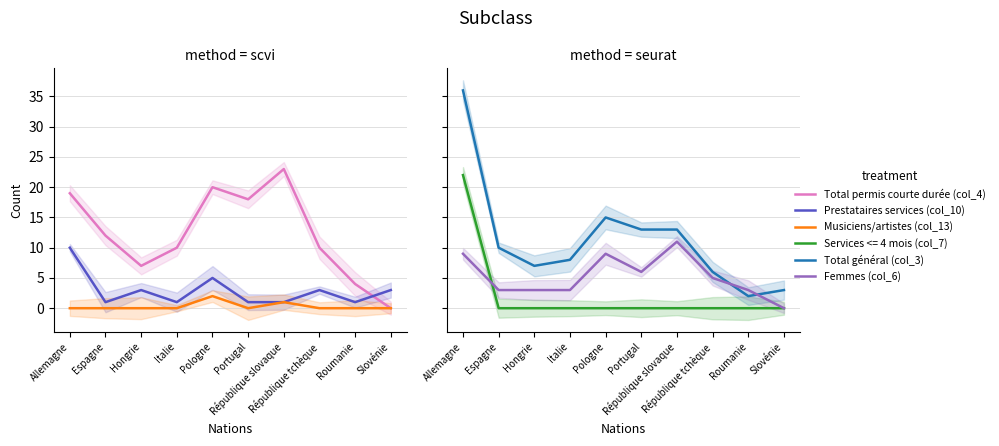

Between Portugal and Italie, which is larger?

Portugal